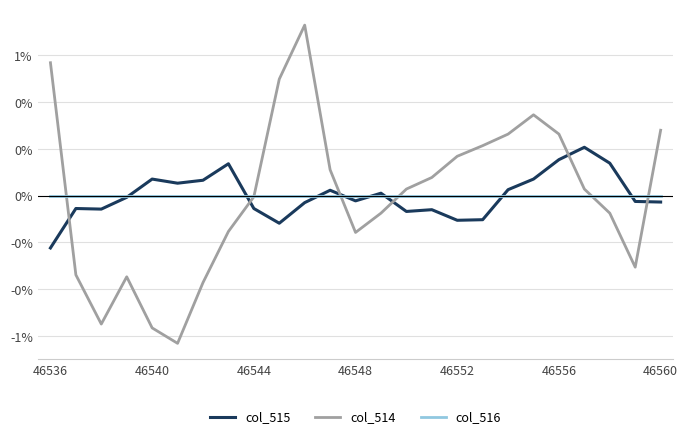

Rank the series by their maximum value, from highest to lowest.

col_514, col_515, col_516